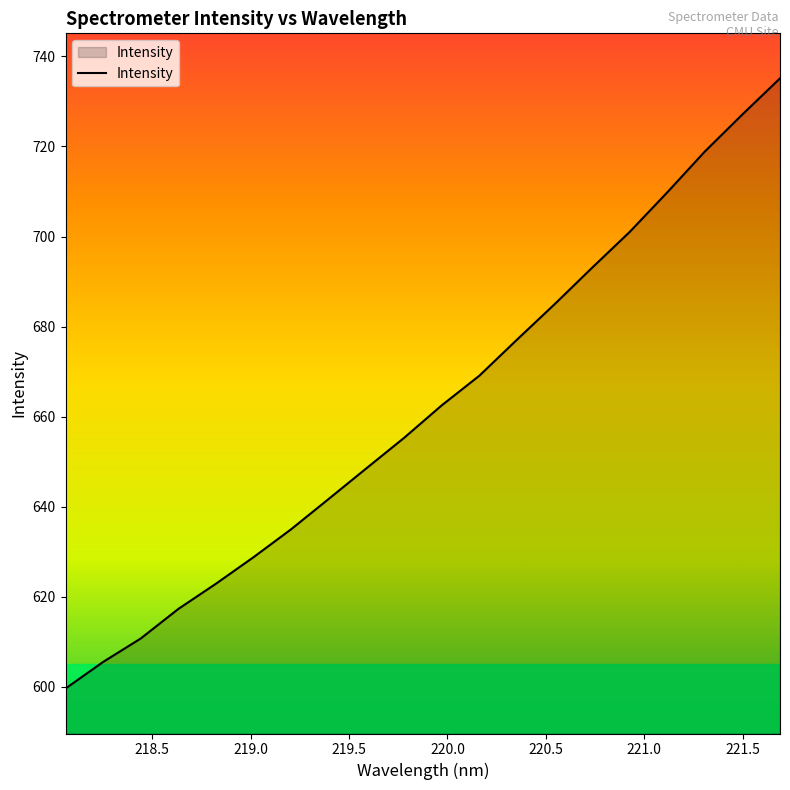

What is the difference between the maximum and minimum values?

135.6